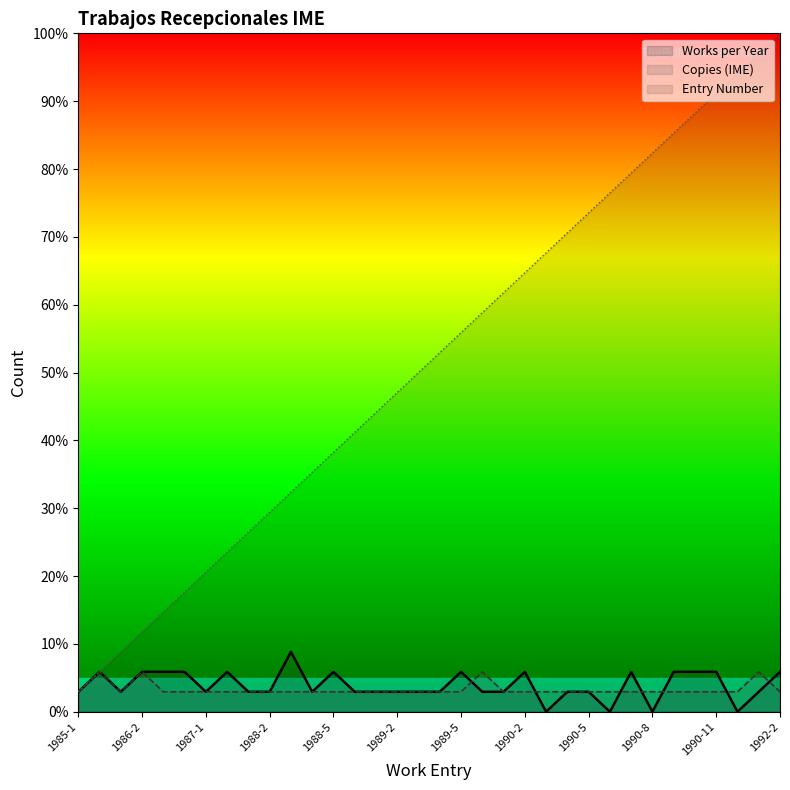

Reading left to right, what are all the values shown in this chart?

Works per Year: 1985-1=2.9	1985-2=5.9	1986-1=2.9	1986-2=5.9	1986-3=5.9	1986-4=5.9	1987-1=2.9	1987-2=5.9	1988-1=2.9	1988-2=2.9	1988-3=8.8	1988-4=2.9	1988-5=5.9	1988-6=2.9	1989-1=2.9	1989-2=2.9	1989-3=2.9	1989-4=2.9	1989-5=5.9	1989-6=2.9	1990-1=2.9	1990-2=5.9	1990-3=0.0	1990-4=2.9	1990-5=2.9	1990-6=0.0	1990-7=5.9	1990-8=0.0	1990-9=5.9	1990-10=5.9	1990-11=5.9	1991-1=0.0	1992-1=2.9	1992-2=5.9
Copies (IME): 1985-1=2.9	1985-2=5.9	1986-1=2.9	1986-2=5.9	1986-3=2.9	1986-4=2.9	1987-1=2.9	1987-2=2.9	1988-1=2.9	1988-2=2.9	1988-3=2.9	1988-4=2.9	1988-5=2.9	1988-6=2.9	1989-1=2.9	1989-2=2.9	1989-3=2.9	1989-4=2.9	1989-5=2.9	1989-6=5.9	1990-1=2.9	1990-2=2.9	1990-3=2.9	1990-4=2.9	1990-5=2.9	1990-6=2.9	1990-7=2.9	1990-8=2.9	1990-9=2.9	1990-10=2.9	1990-11=2.9	1991-1=2.9	1992-1=5.9	1992-2=2.9
Entry Number: 1985-1=2.9	1985-2=5.9	1986-1=8.8	1986-2=11.8	1986-3=14.7	1986-4=17.6	1987-1=20.6	1987-2=23.5	1988-1=26.5	1988-2=29.4	1988-3=32.4	1988-4=35.3	1988-5=38.2	1988-6=41.2	1989-1=44.1	1989-2=47.1	1989-3=50.0	1989-4=52.9	1989-5=55.9	1989-6=58.8	1990-1=61.8	1990-2=64.7	1990-3=67.6	1990-4=70.6	1990-5=73.5	1990-6=76.5	1990-7=79.4	1990-8=82.4	1990-9=85.3	1990-10=88.2	1990-11=91.2	1991-1=94.1	1992-1=97.1	1992-2=100.0